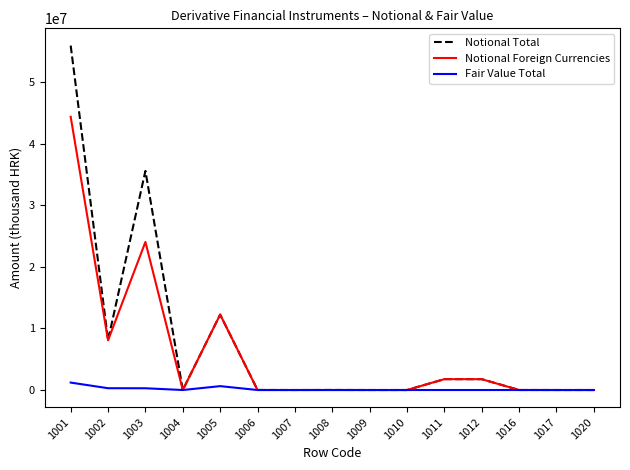

The value of Notional Total at 1004 is 31743868. True or false?

False